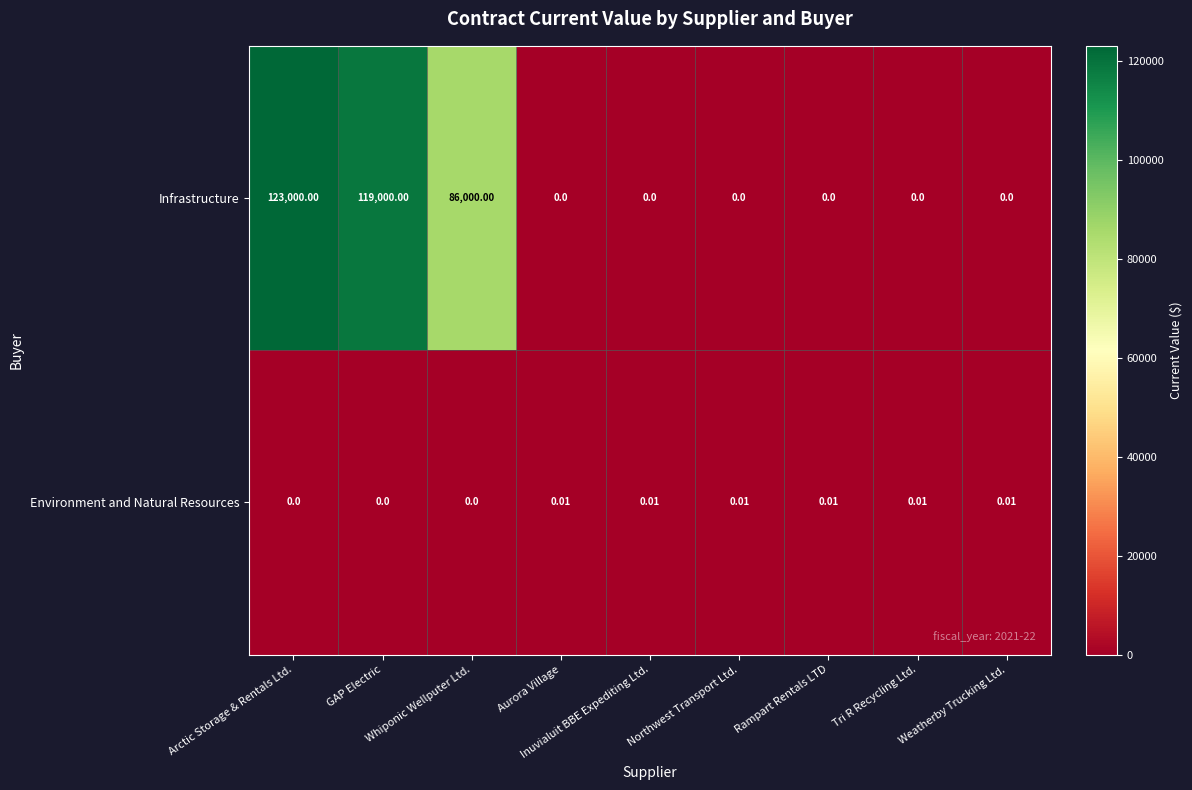

Which series has the largest range (max minus min)?

Infrastructure